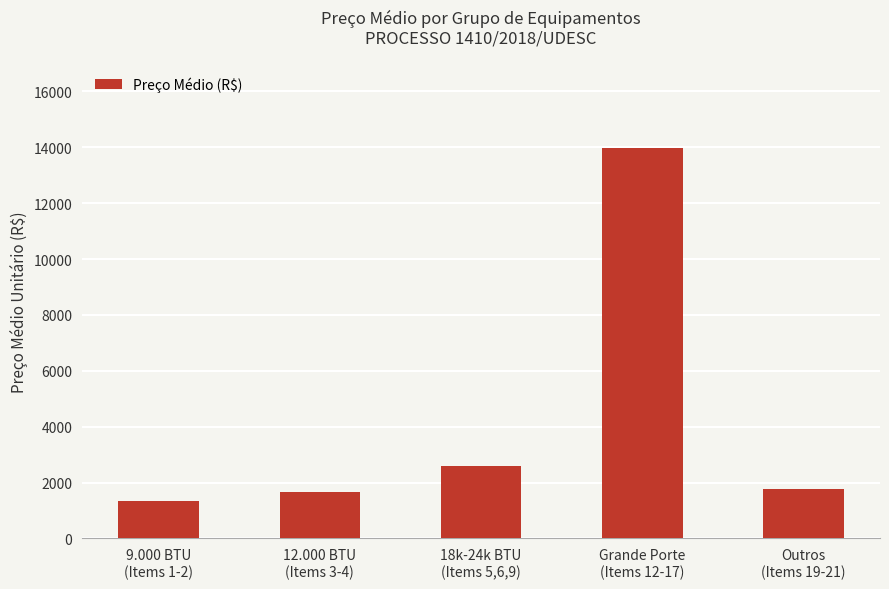

What is the greatest value displayed?

13993.8